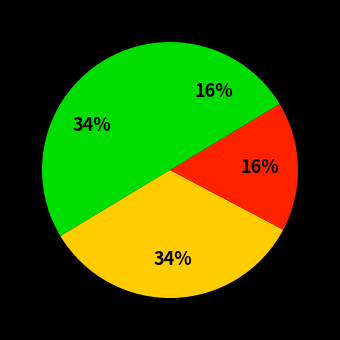

How many segments does this pie chart have?

4